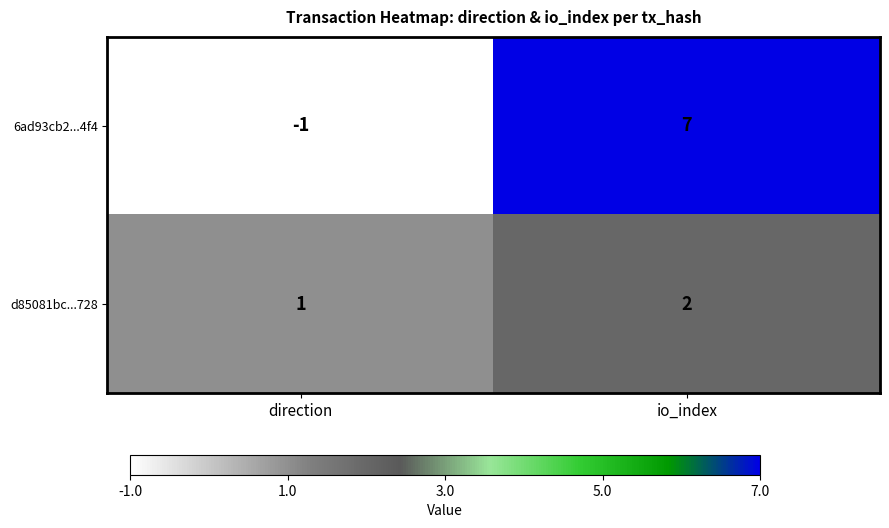

True or false: d85081bc...728 has a value of 0 at direction.

False